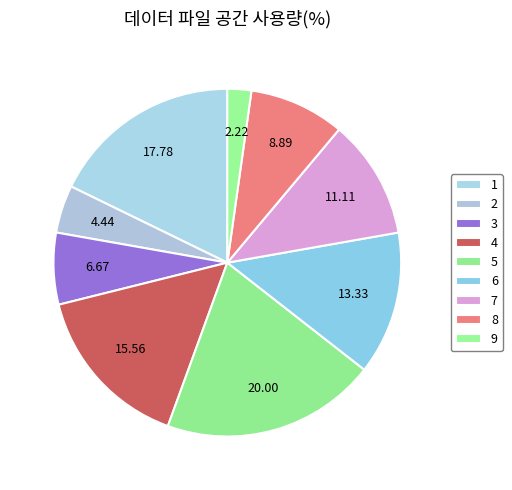

What percentage is the 8 slice, to the nearest percent?

9%